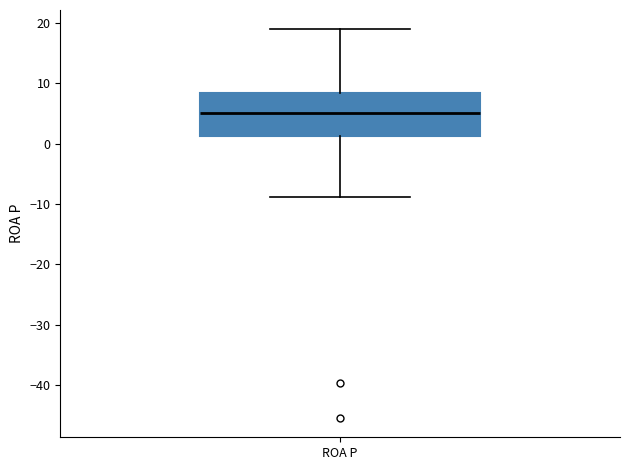

Read this box plot against the y-axis: the position of the median line, the range covered by the box, and the ends of both whiskers. The values are not printed on the chart, so give them approximately, as read against the axis.

median 5, box 1 to 8, whiskers -9 to 19